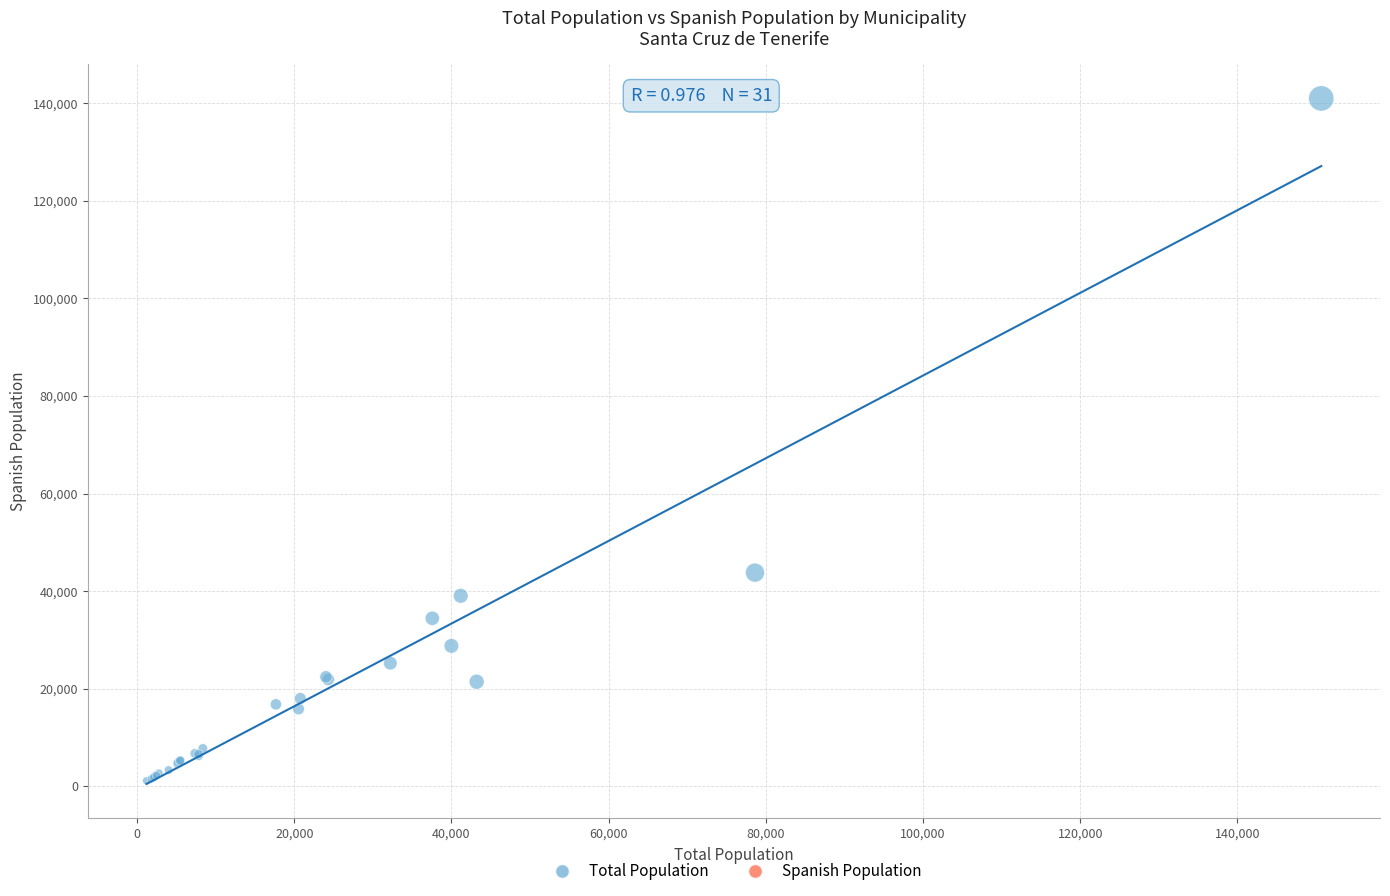

What Y value in the scatter plot is closest to 71057?

43796